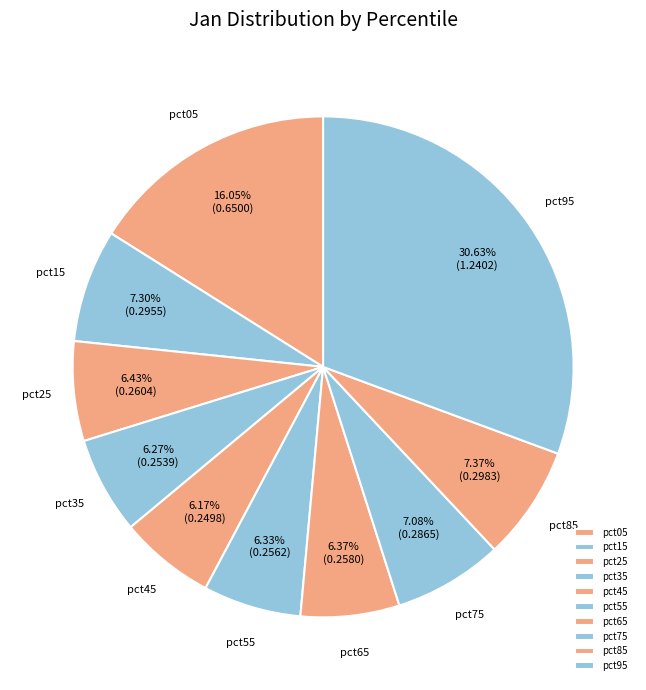

What is the total percentage of pct45 and pct65?

12.5%